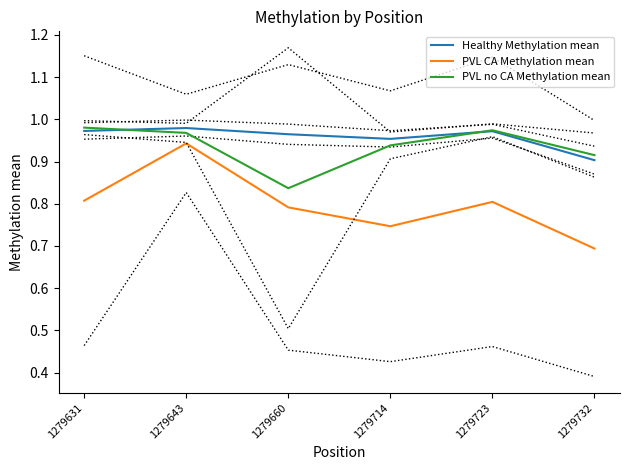

List the labels in order of PVL CA Methylation mean value, smallest first.

1279732, 1279714, 1279660, 1279723, 1279631, 1279643